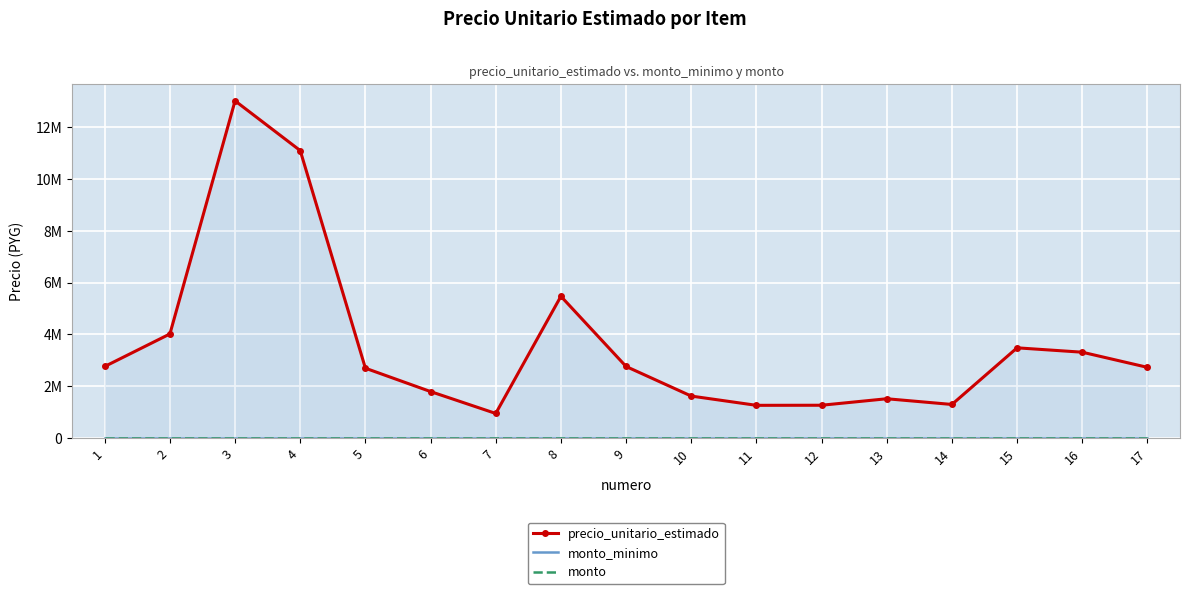

True or false: monto_minimo and monto cross at least once.

False